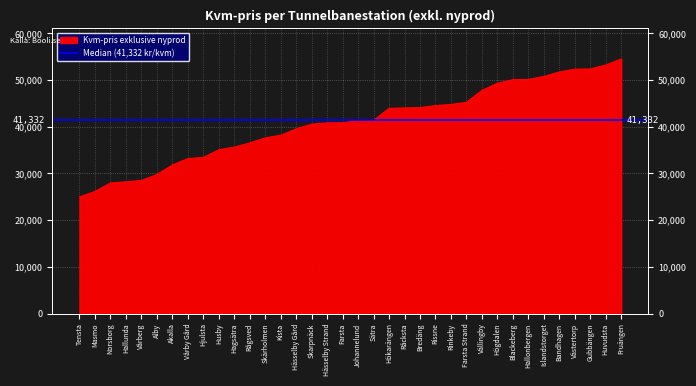

The value at Bandhagen is 77142. True or false?

False